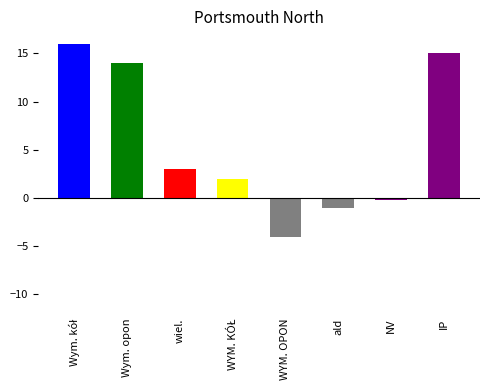

Which category has the highest value across all series?

Wymiana kół